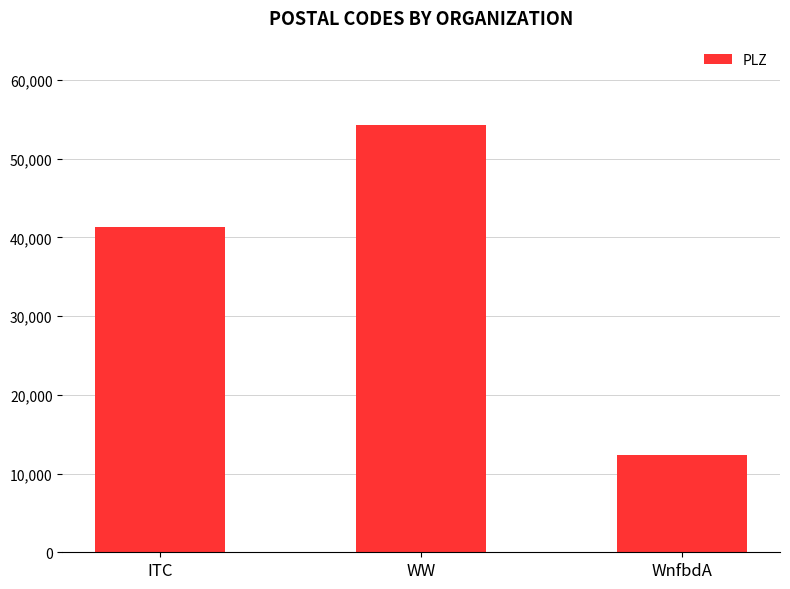

What value does the data have at WnfbdA?

12345